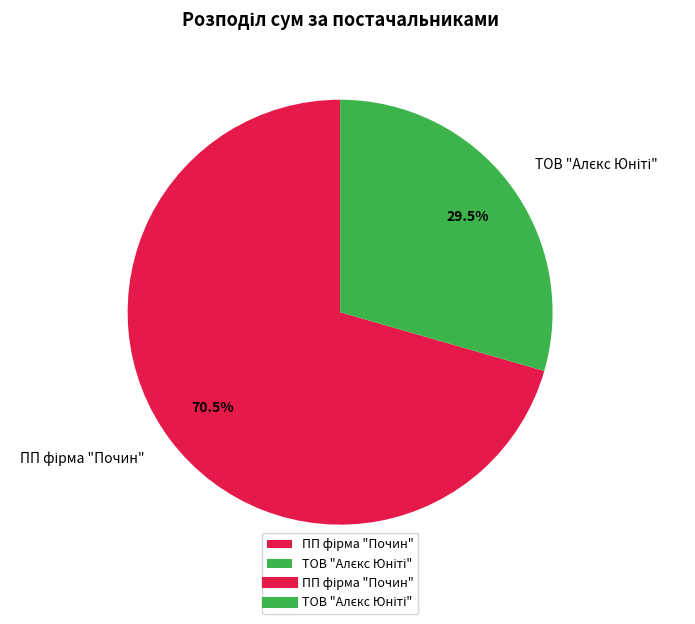

Which slice is the largest?

ПП фірма "Почин"